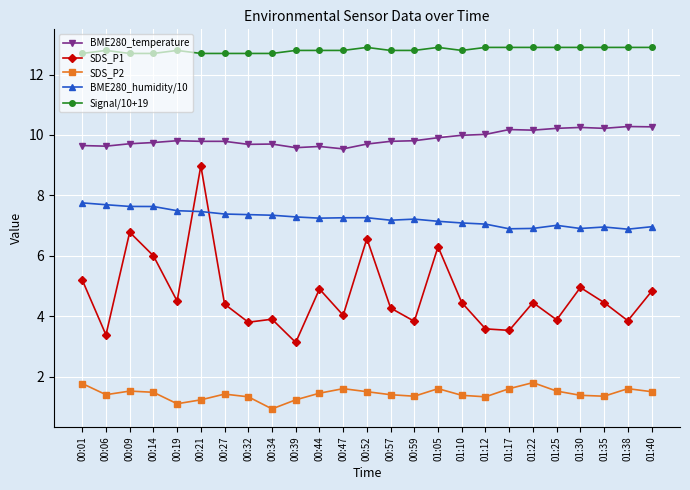

What is the spread (max minus min) of values at 00:32?

11.4